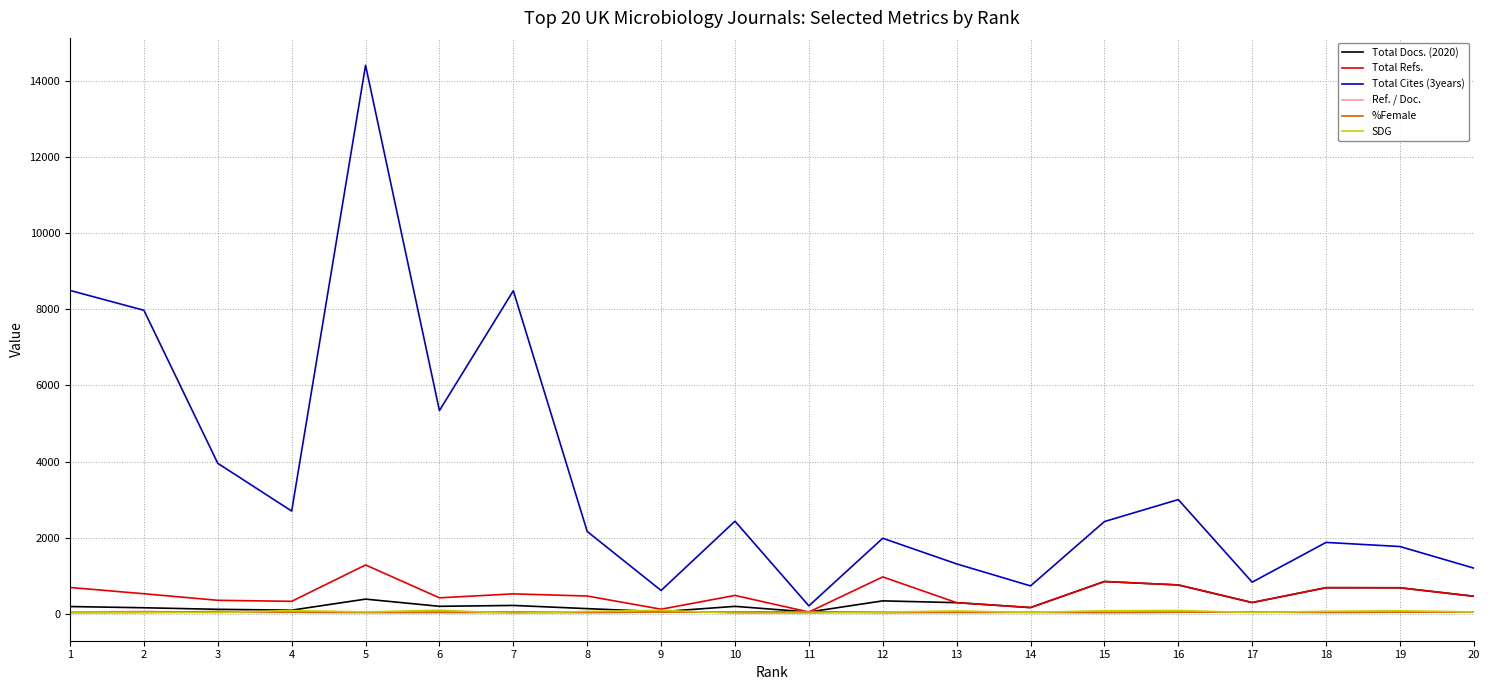

How many categories are shown in the chart?

20